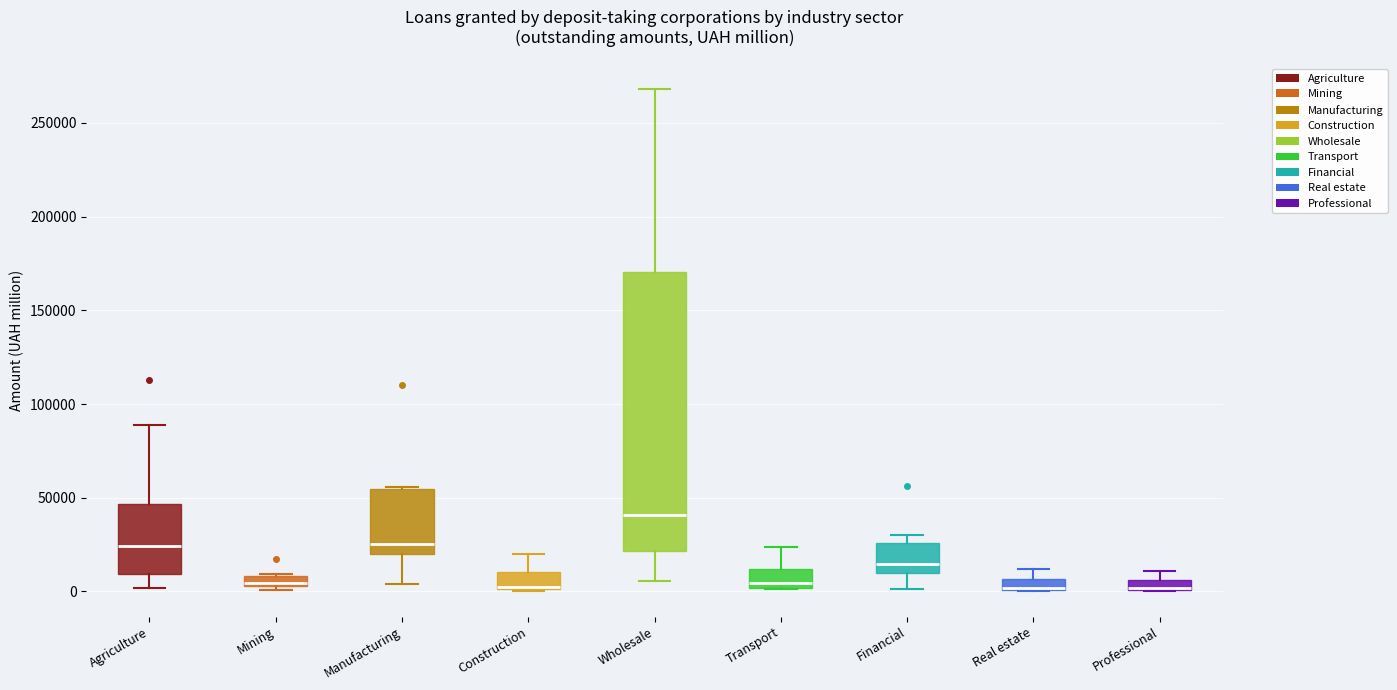

Where is the upper edge of the box for Wholesale on the y-axis? The values are not printed on the chart, so give them approximately, as read against the axis.

170000